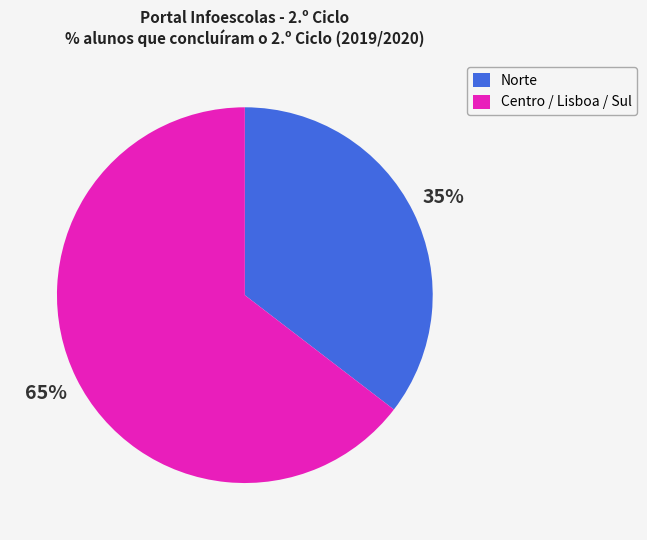

To the nearest percent, what percentage of the pie is Norte?

35%